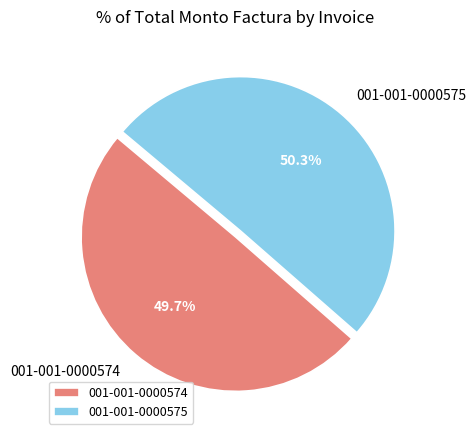

How many slices are in this pie chart?

2